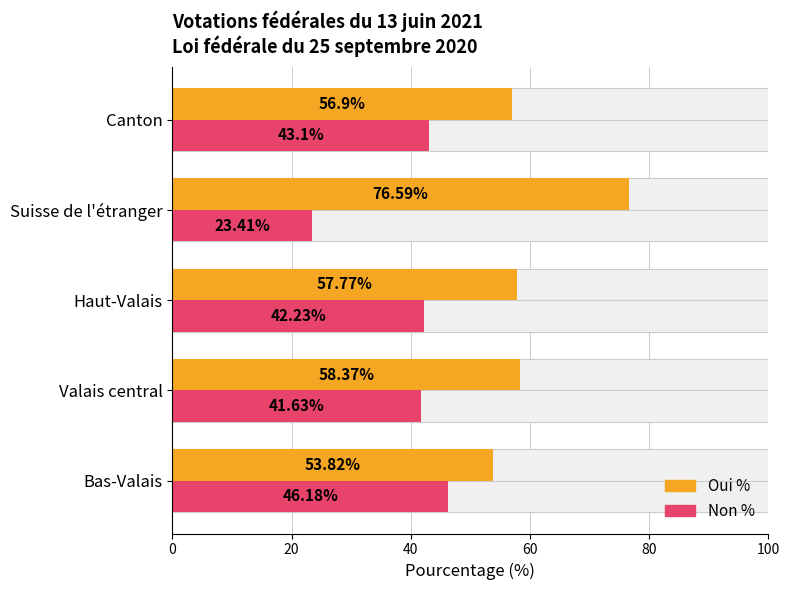

Is the value of Non % at Suisse de l'étranger greater than the value of Oui % at Canton?

No